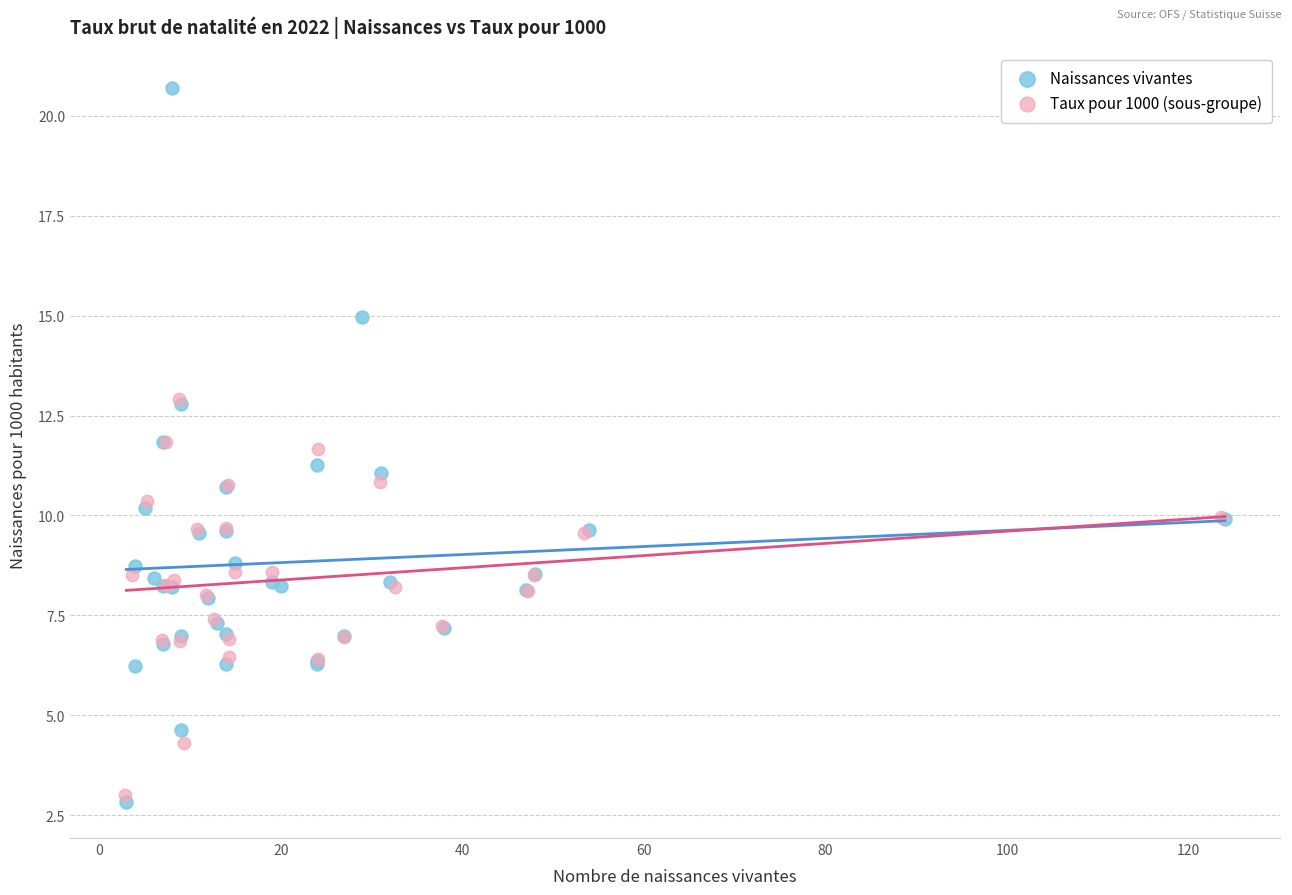

Which series has the largest Y range (max minus min)?

Naissances vivantes